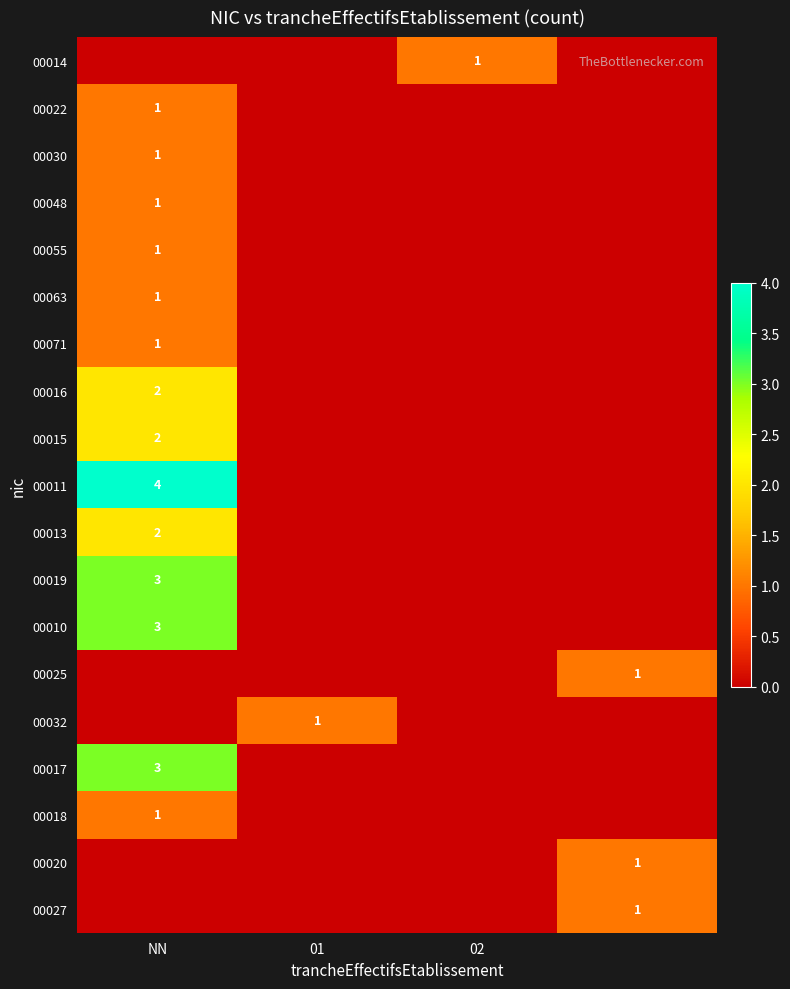

The value of 00016 at NN is 1. True or false?

False